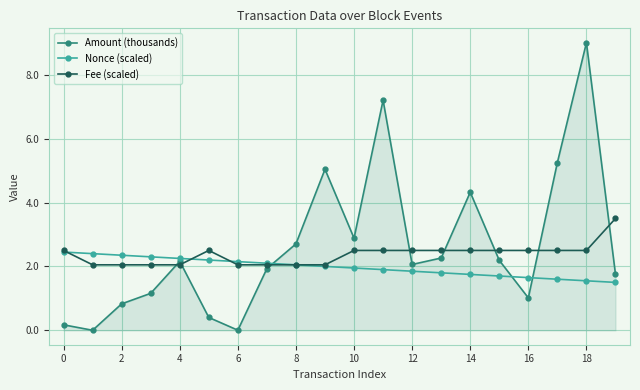

Which series has the widest spread of values?

Amount (thousands)